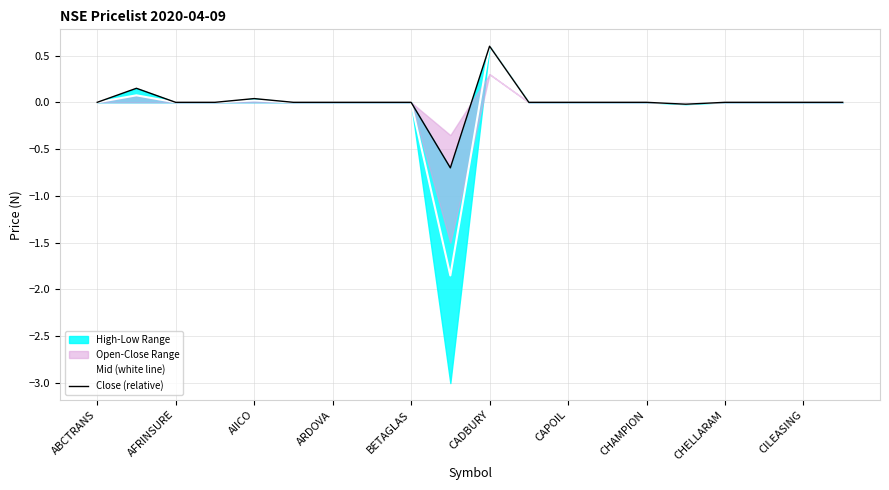

What is the highest value of the Mid (white line) series?

0.6